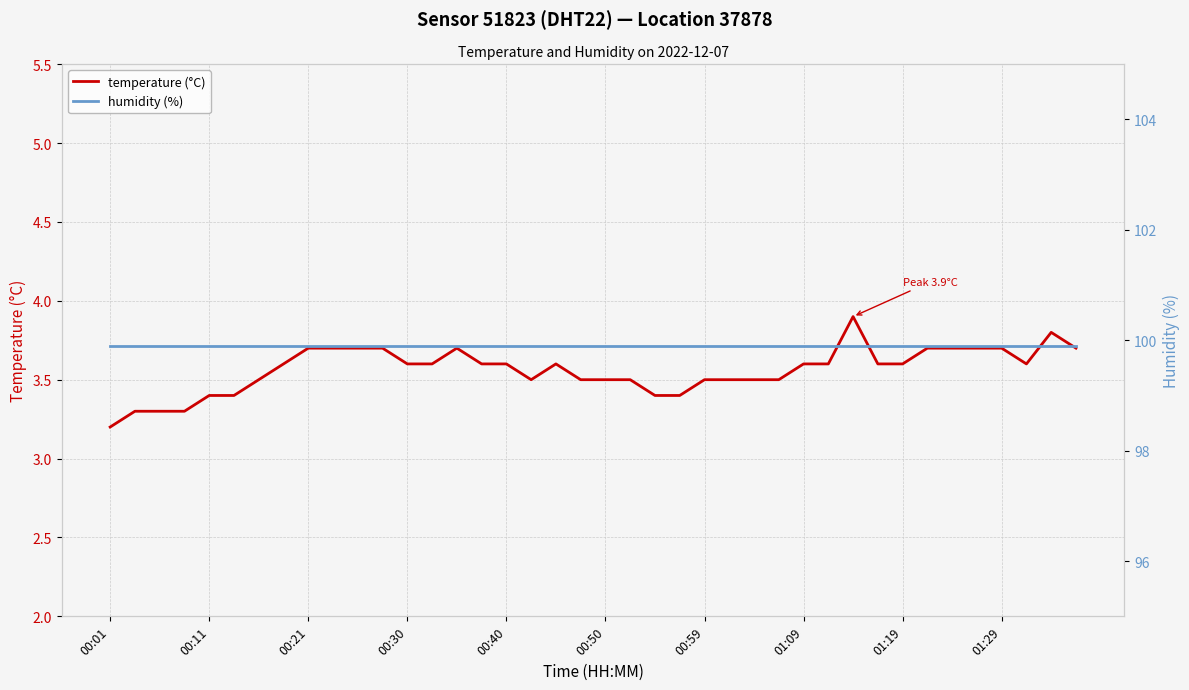

At which label is temperature (°C) closest to 3?

00:01